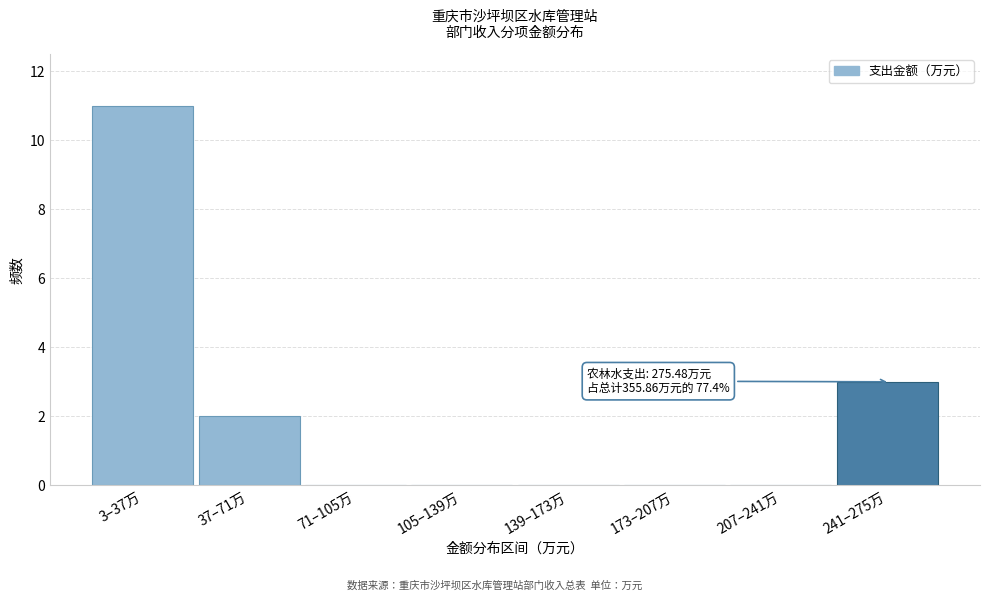

Reading left to right, what are all the values shown in this chart?

3–37万=11	37–71万=2	71–105万=0	105–139万=0	139–173万=0	173–207万=0	207–241万=0	241–275万=3